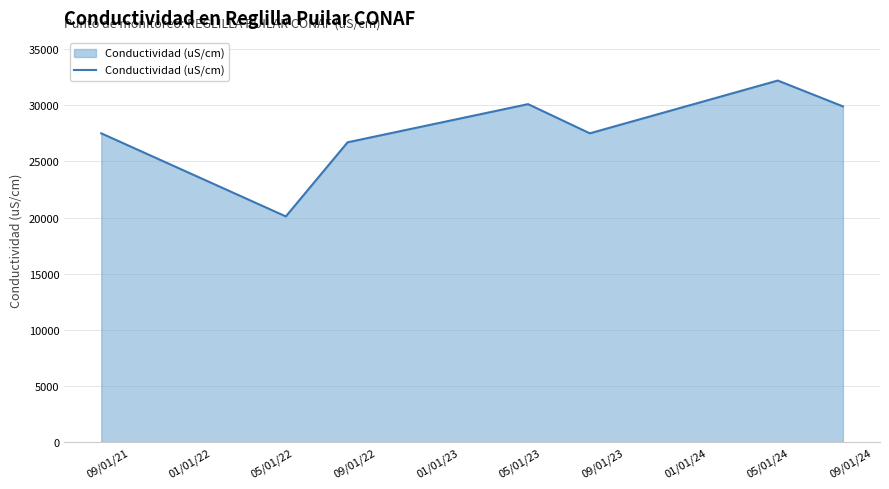

What is the maximum value shown in the chart?

32200